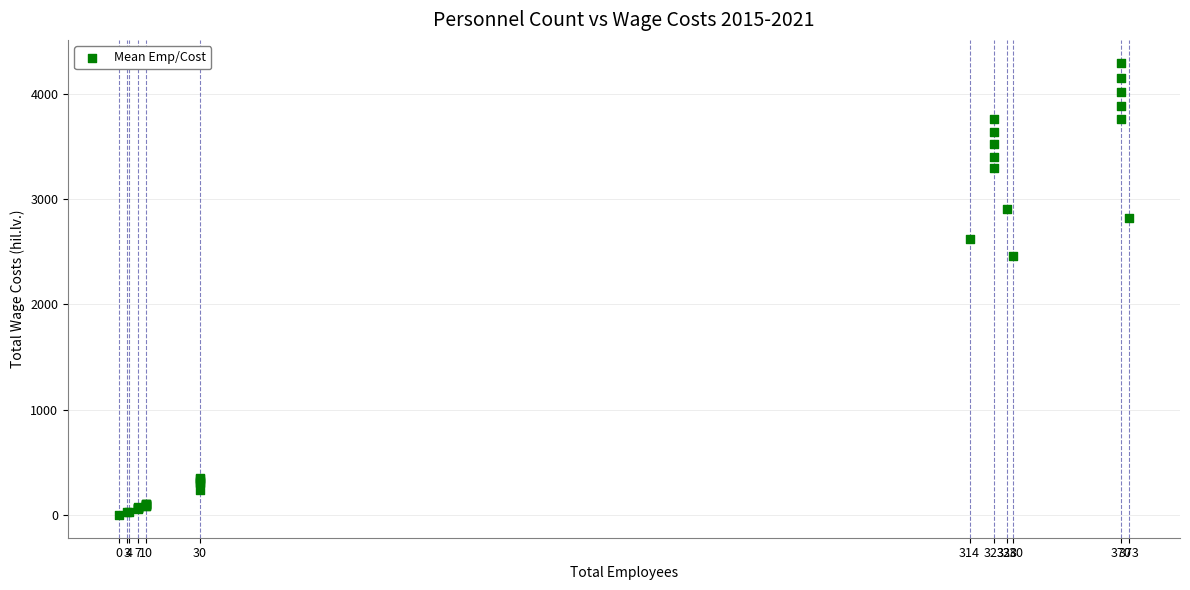

What Y value in the scatter plot is closest to 2148?

2464